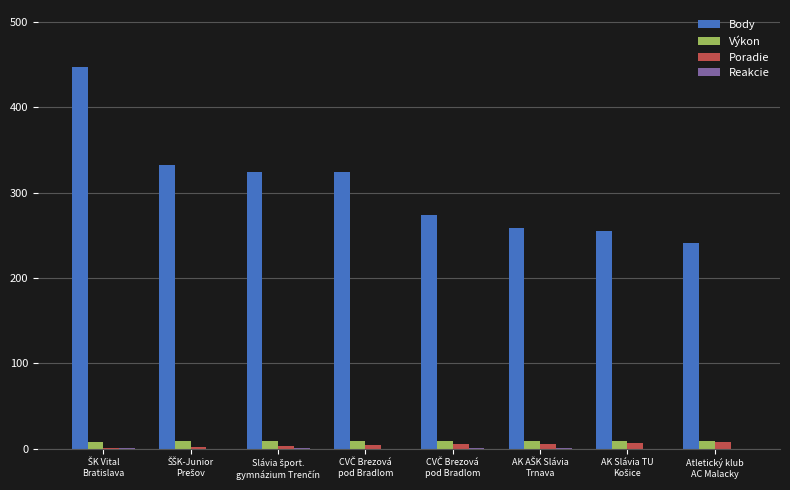

How many data points does each series have?

8